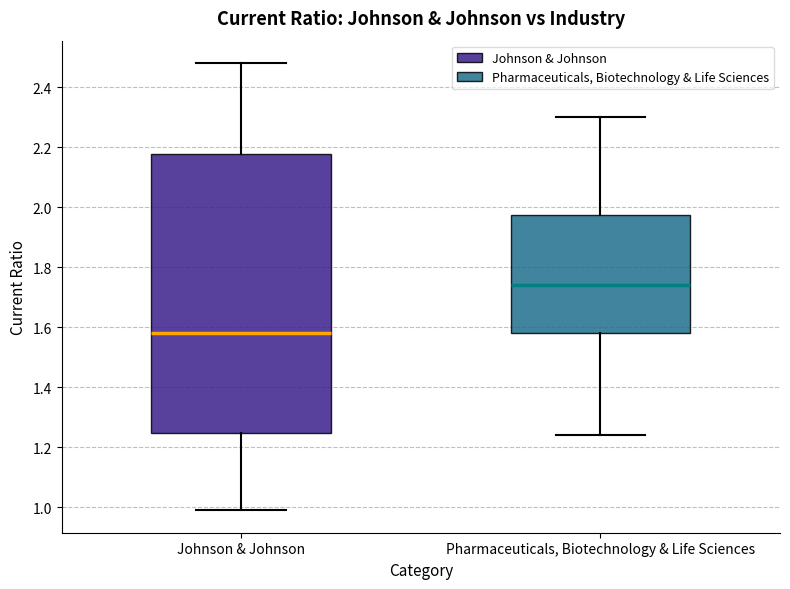

Where is the upper edge of the box for Johnson & Johnson on the y-axis? The values are not printed on the chart, so give them approximately, as read against the axis.

2.18